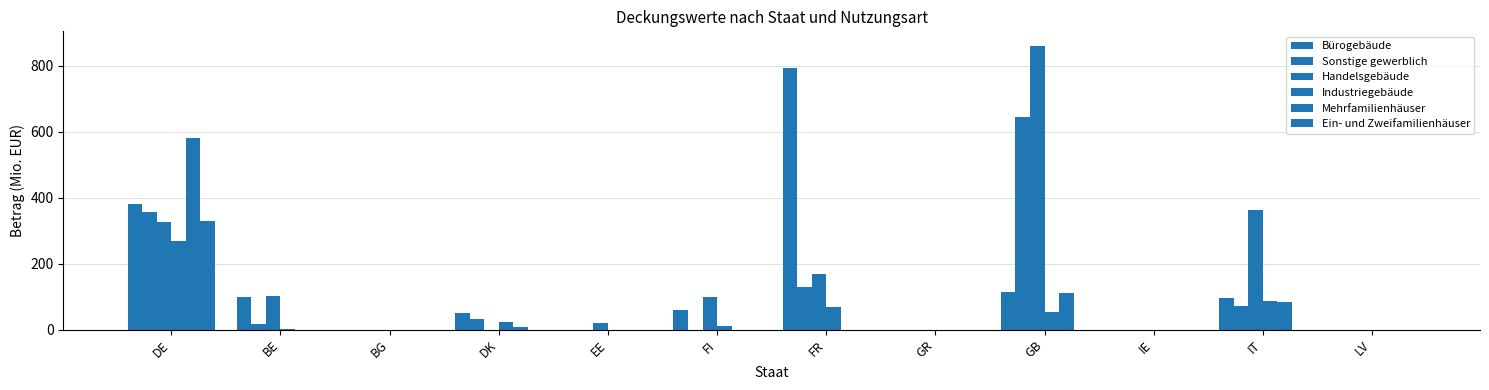

Are the bars horizontal?

No